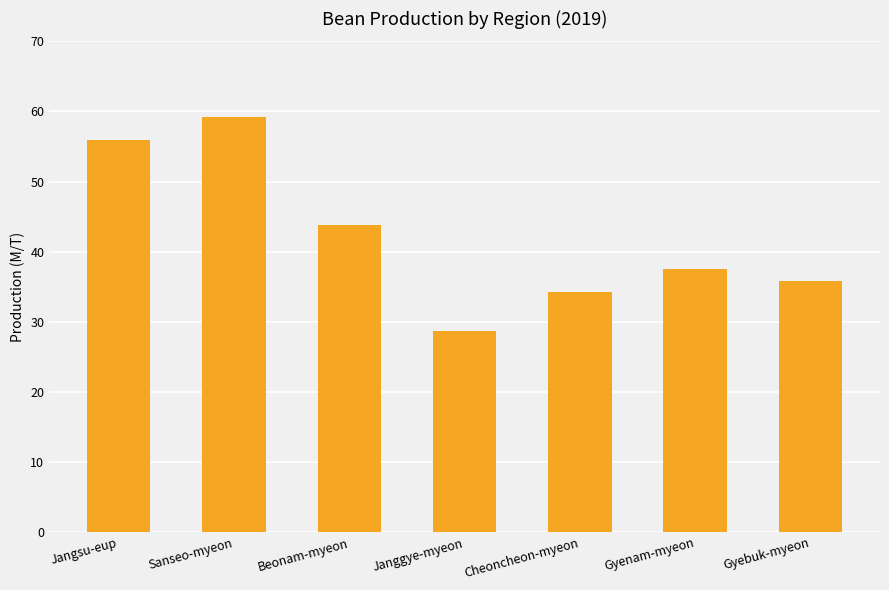

Between Jangsu-eup and Janggye-myeon, which is larger?

Jangsu-eup